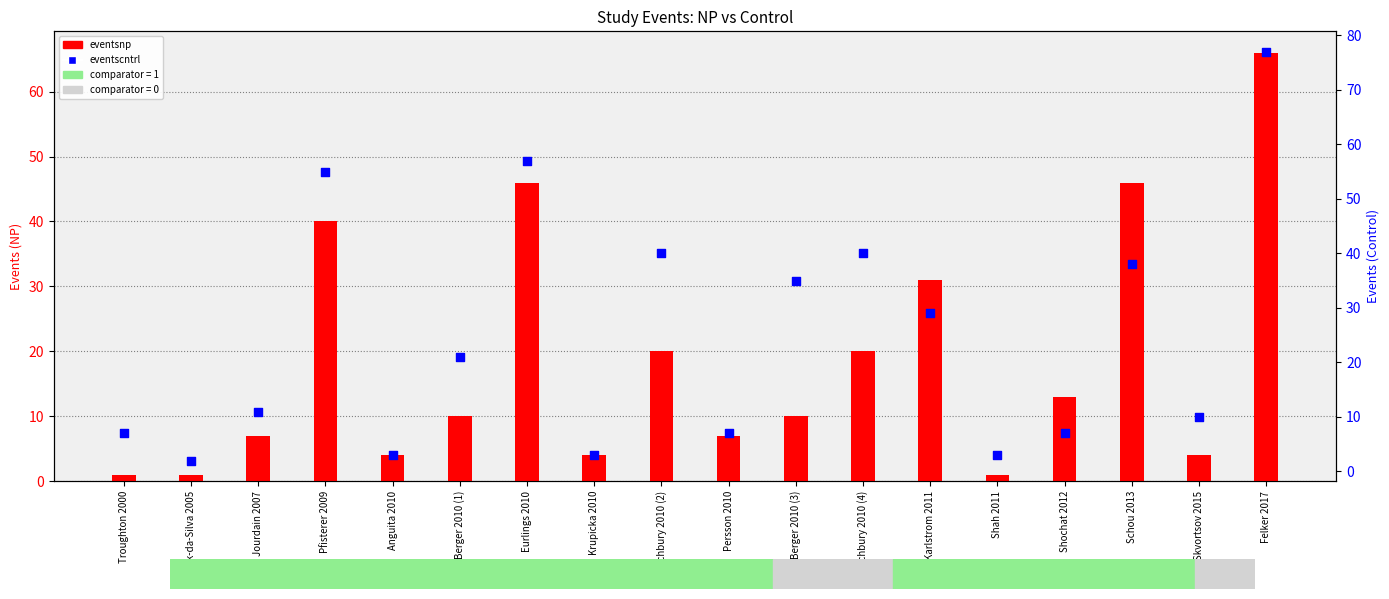

What are all the series names shown in the legend?

eventsnp, eventscntrl